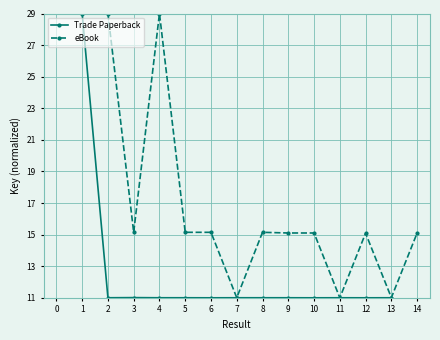

True or false: eBook and Trade Paperback intersect in this chart.

False